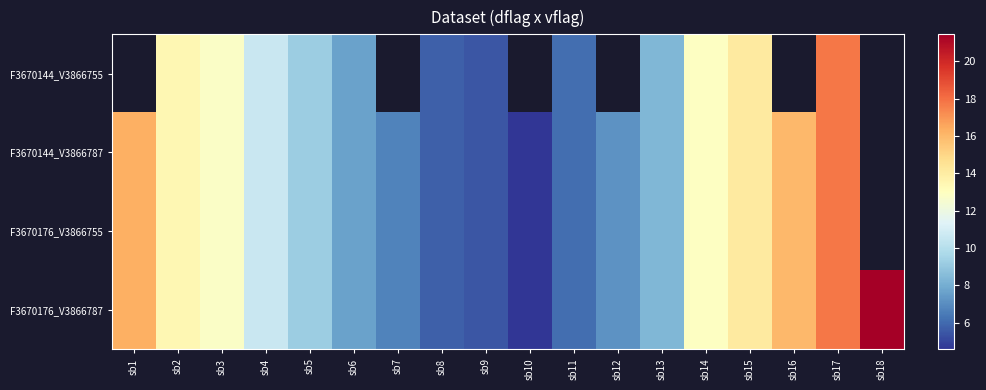

What is the minimum value shown in the chart?

4.6